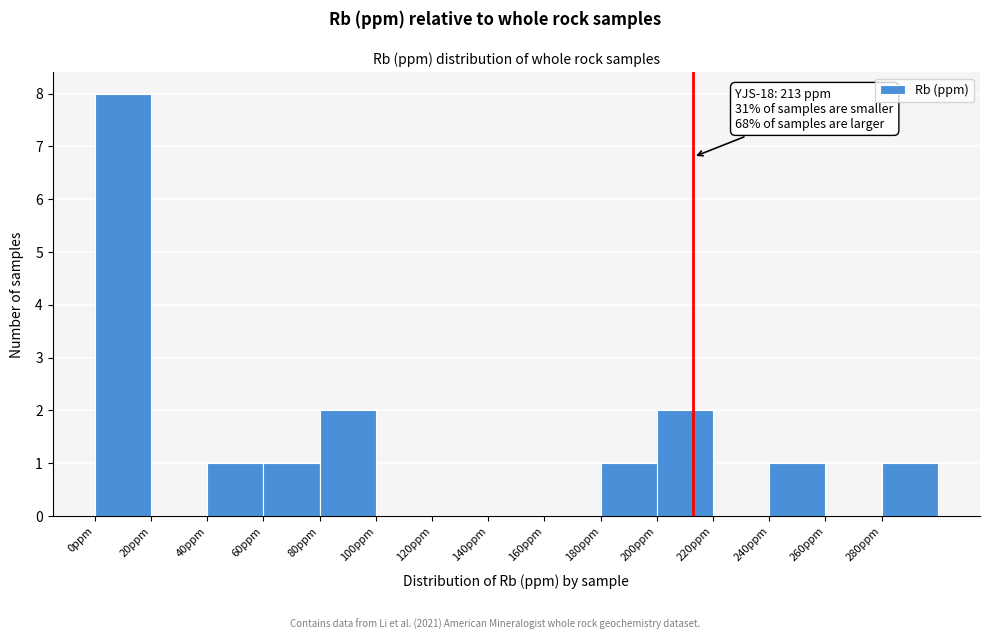

Which range on the x-axis has the tallest bar?

0 to 20